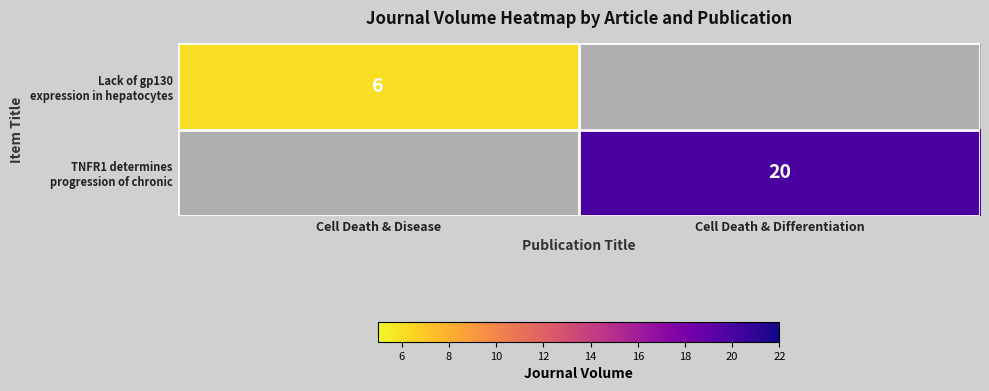

Count the number of categories in the chart.

2